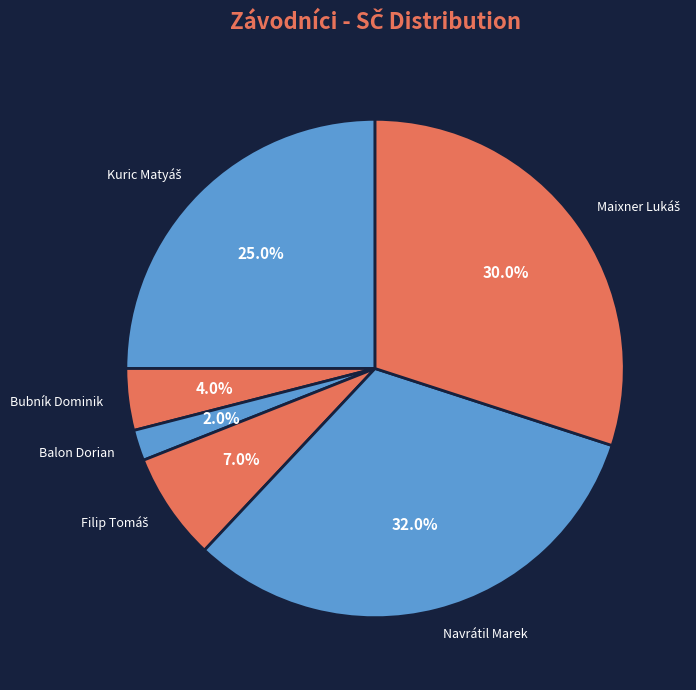

How many segments does this pie chart have?

6